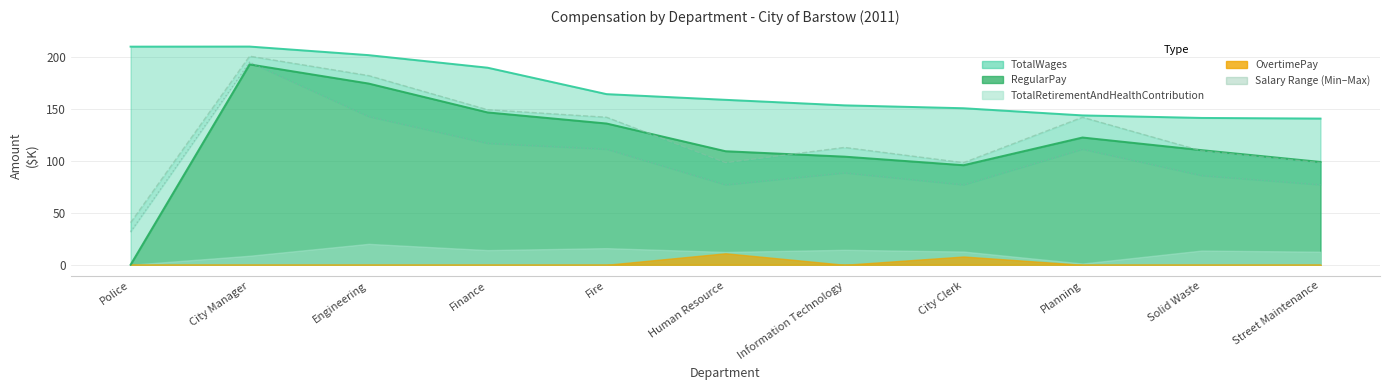

At how many categories does at least one series exceed 198?

1